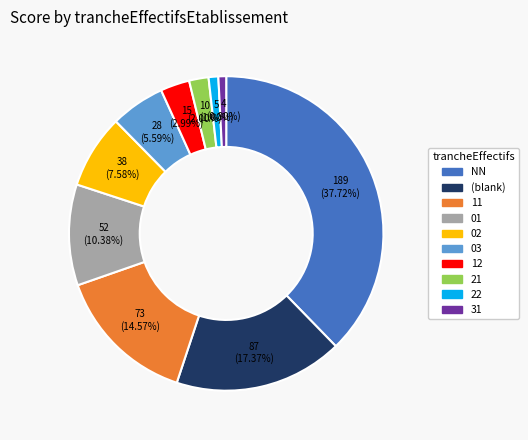

Is there any slice that represents more than half of the pie?

No